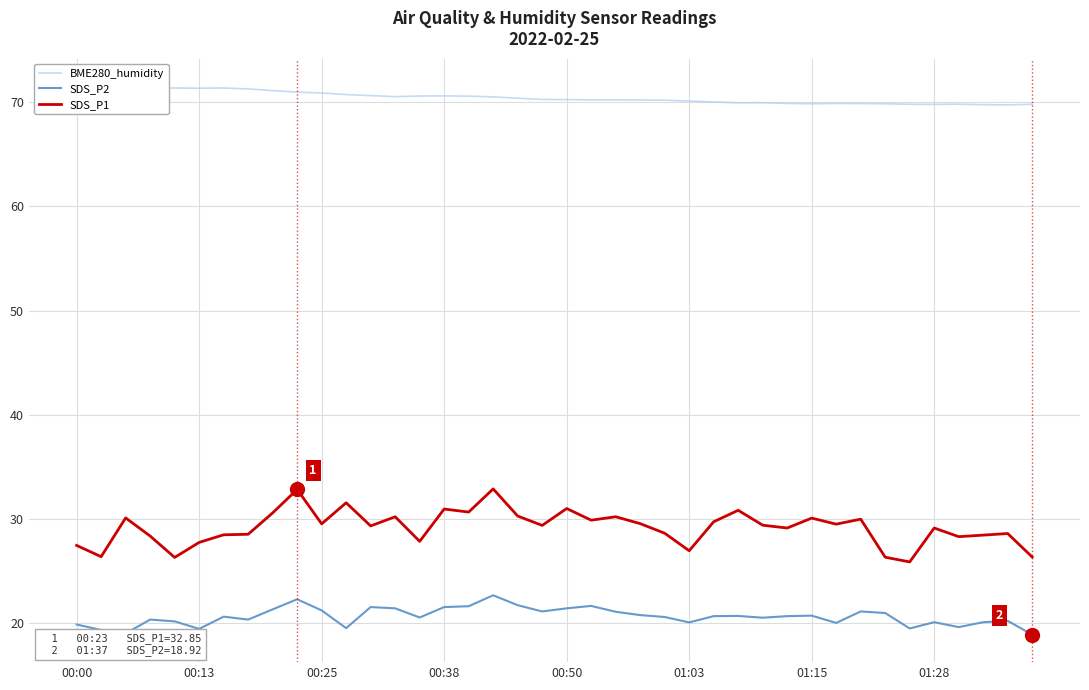

Which series has the widest spread of values?

SDS_P1